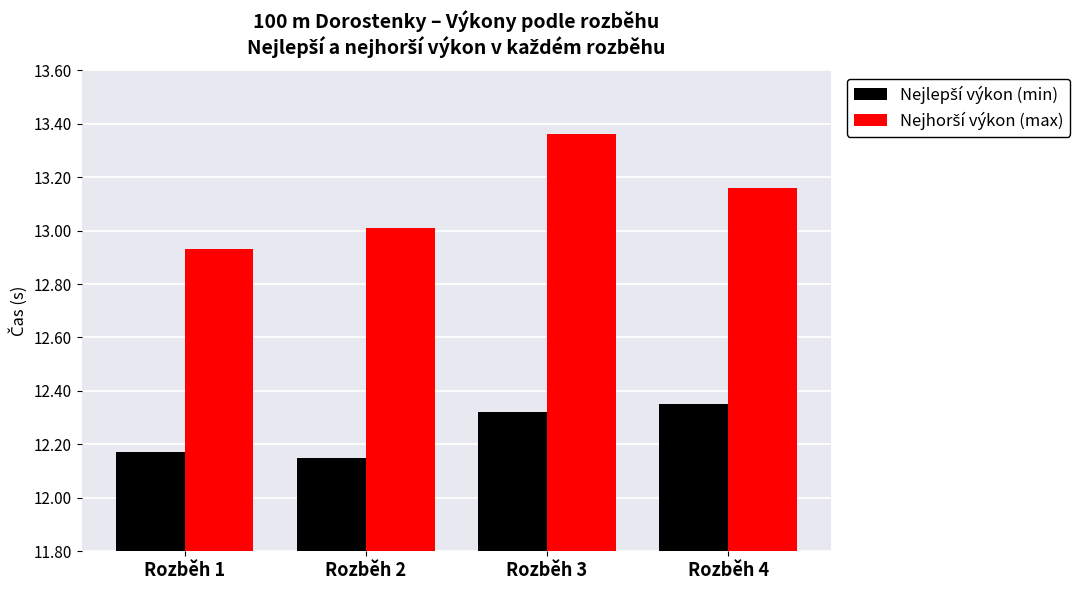

At which category does the chart reach its peak across all series?

Rozběh 3